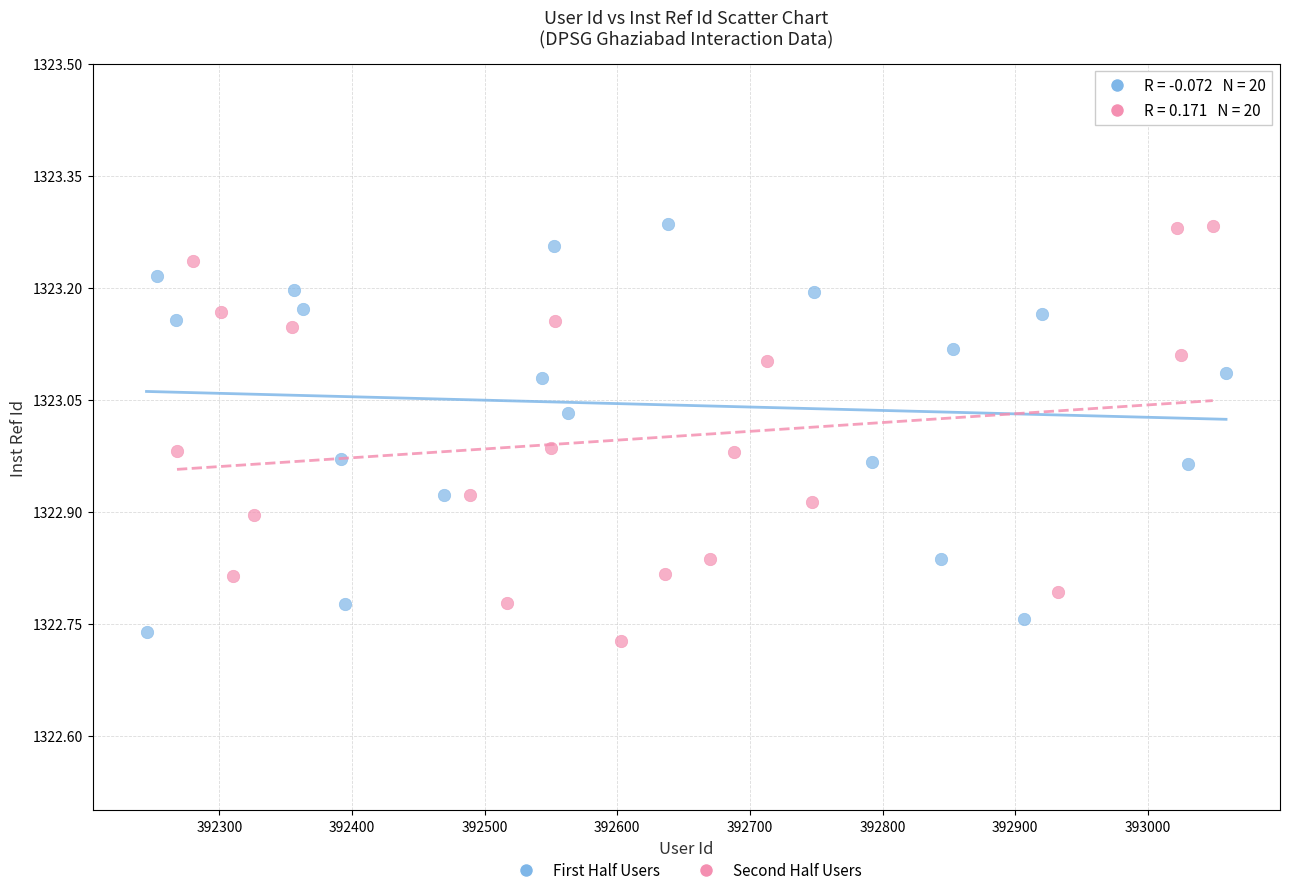

Which series contains the lowest Y value?

Second Half Users